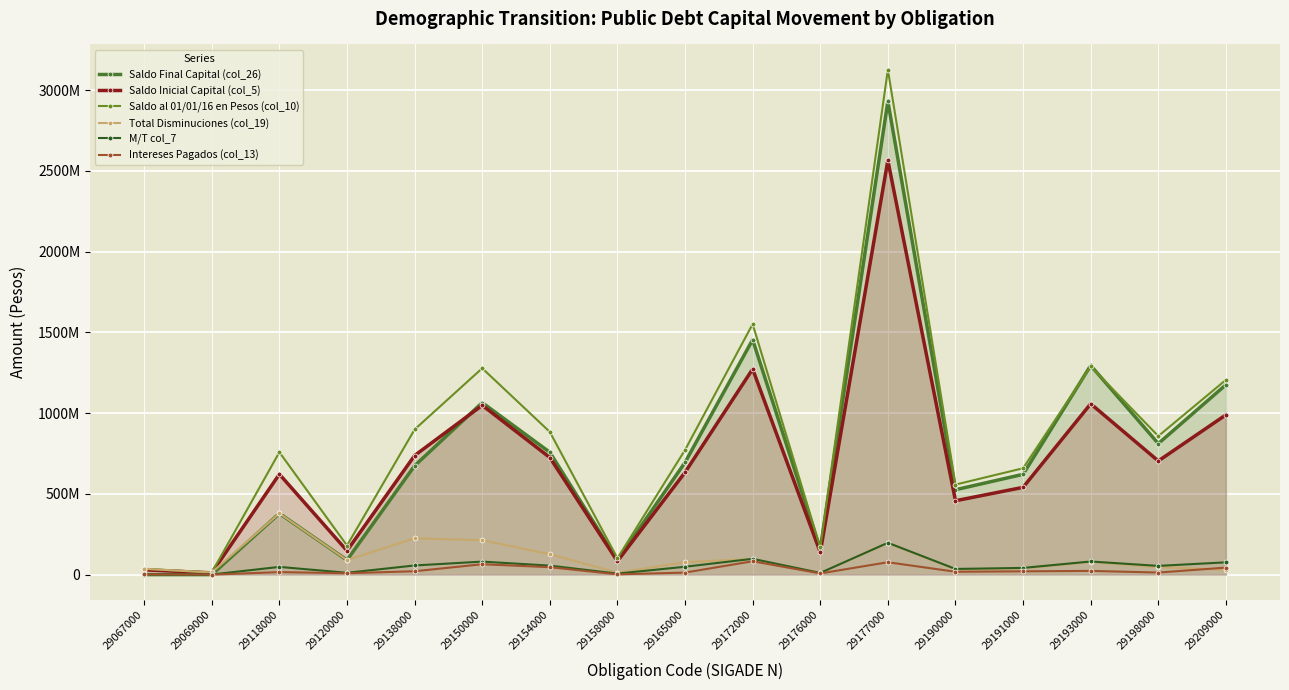

What is the difference between the highest and lowest values at 29209000?

1175838910.7